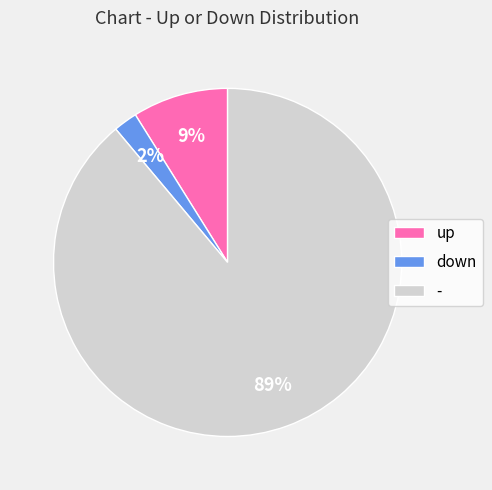

To the nearest percent, what is the difference between the largest and smallest slice percentages?

87%